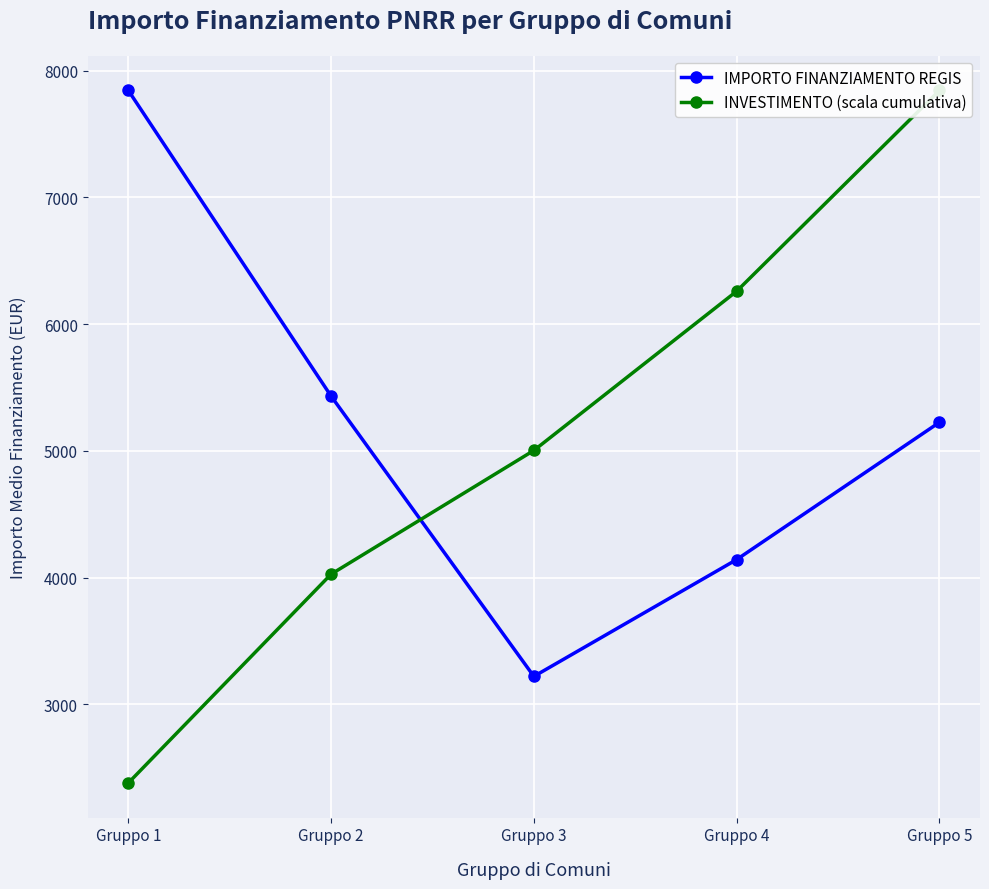

How many interior local valleys does the IMPORTO FINANZIAMENTO REGIS series have?

1